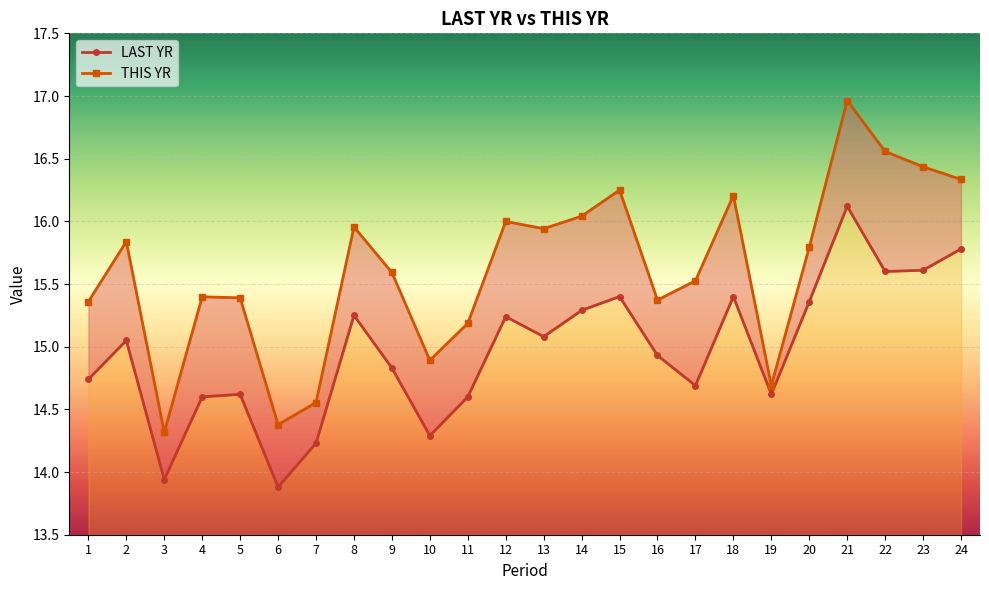

True or false: THIS YR and LAST YR intersect in this chart.

False